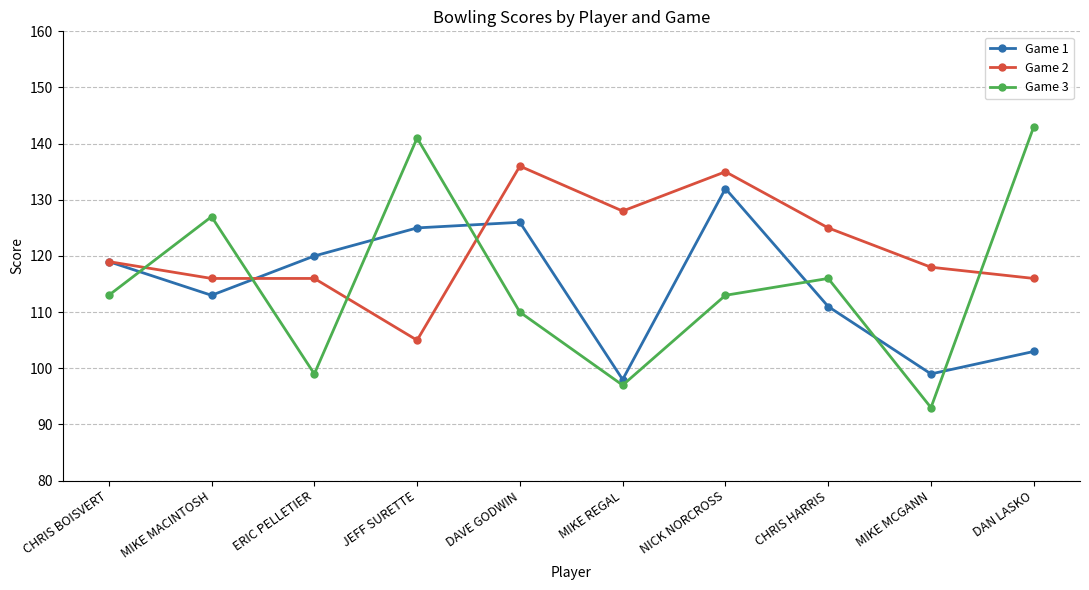

List the series in order of their peak value, lowest first.

Game 1, Game 2, Game 3